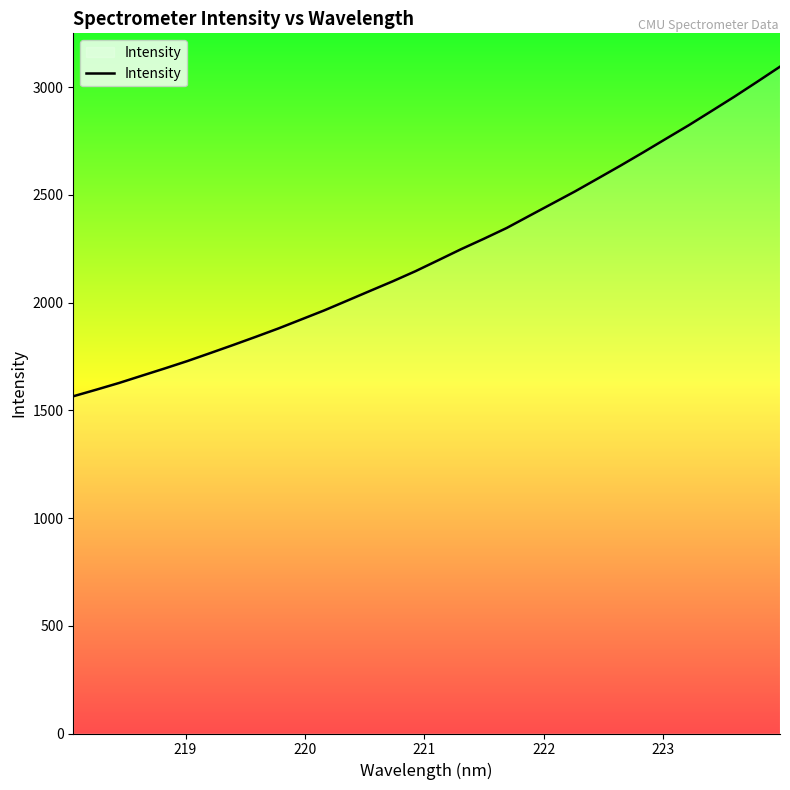

True or false: the data has more than 1 interior local peaks.

False